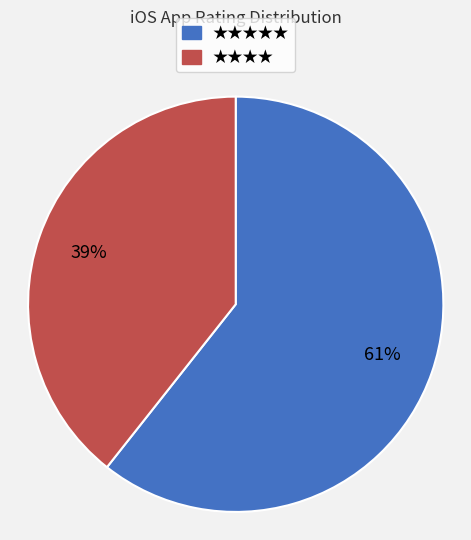

Is there any slice that represents more than half of the pie?

Yes